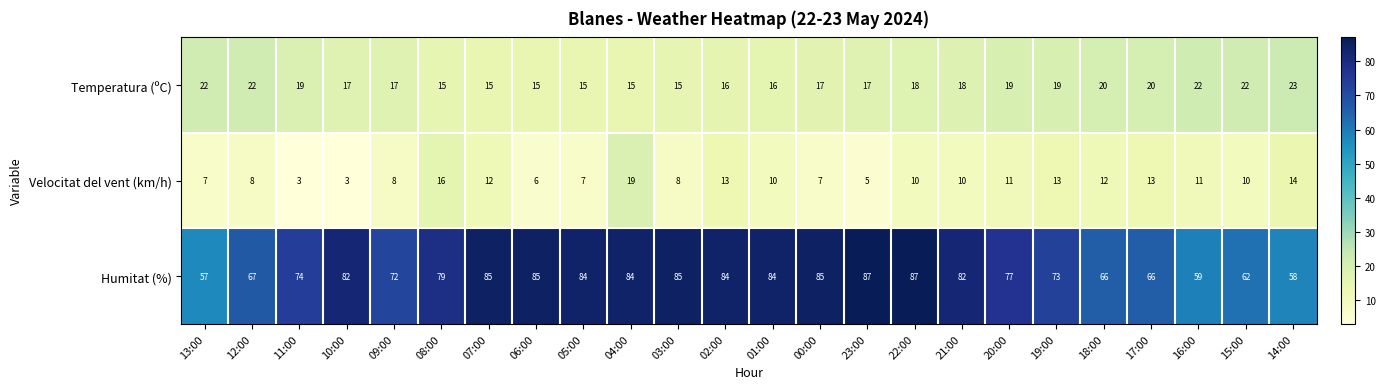

Is it true that Temperatura (ºC) equals 8 at 14:00?

False